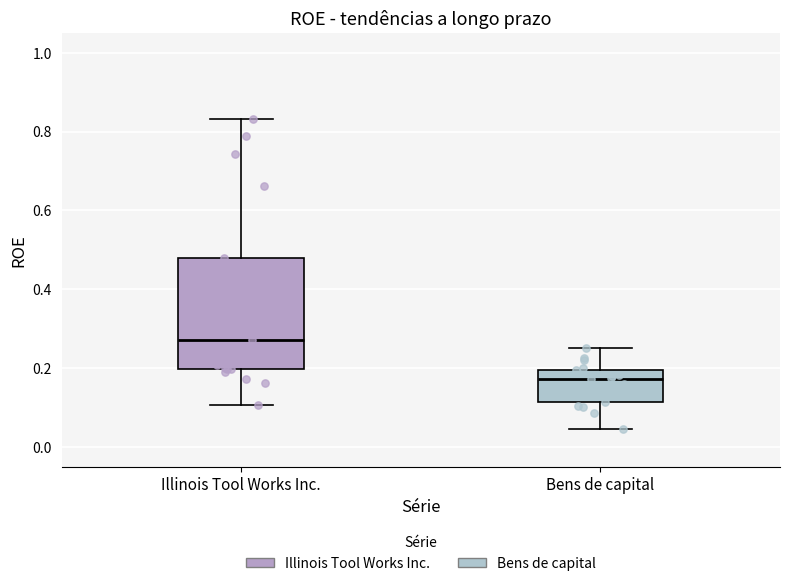

Which box's median line is the highest?

Illinois Tool Works Inc.